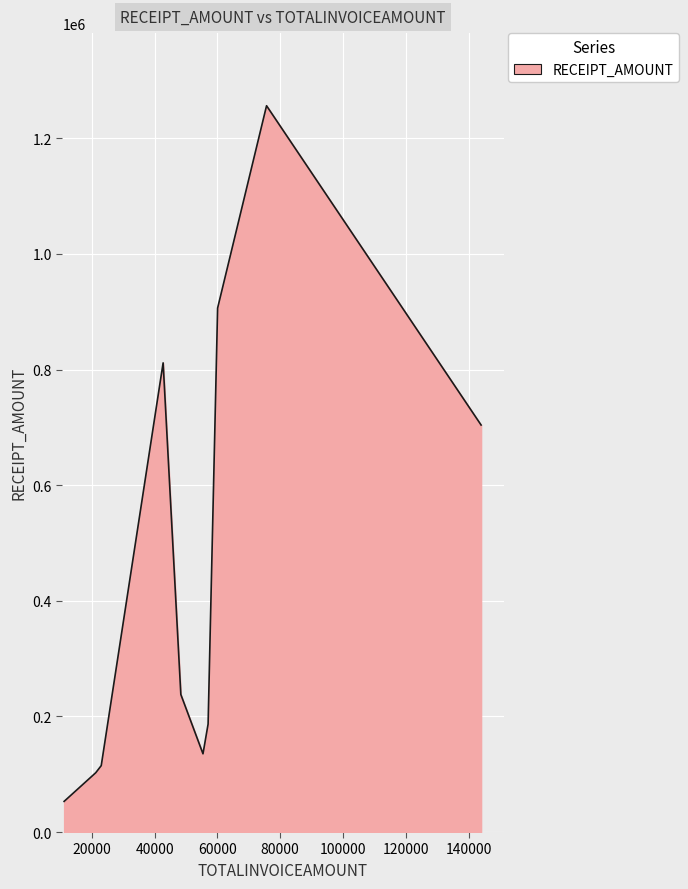

What is the difference between the maximum and minimum values?

1203440